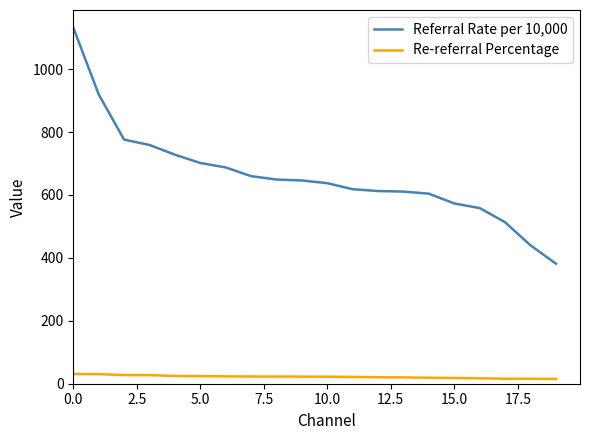

List the series in order of their peak value, highest first.

Referral Rate per 10,000, Re-referral Percentage